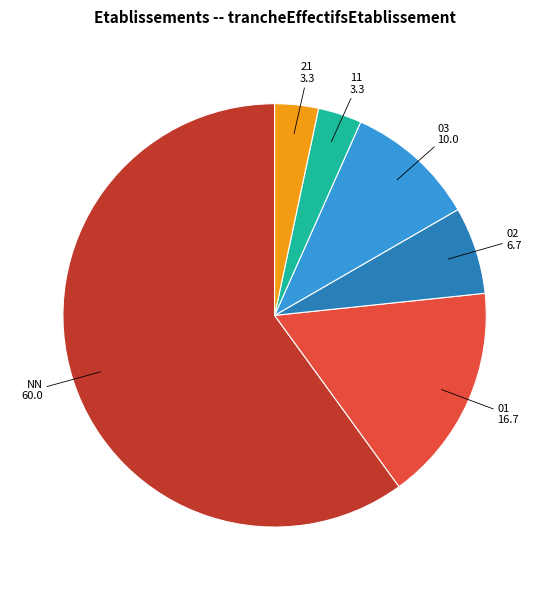

Is the sum of 11 and 02 greater than half?

No